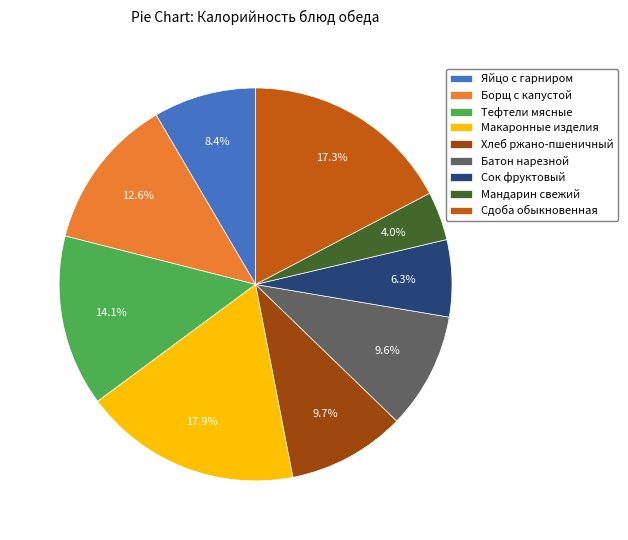

Is Борщ с капустой the majority of the pie?

No